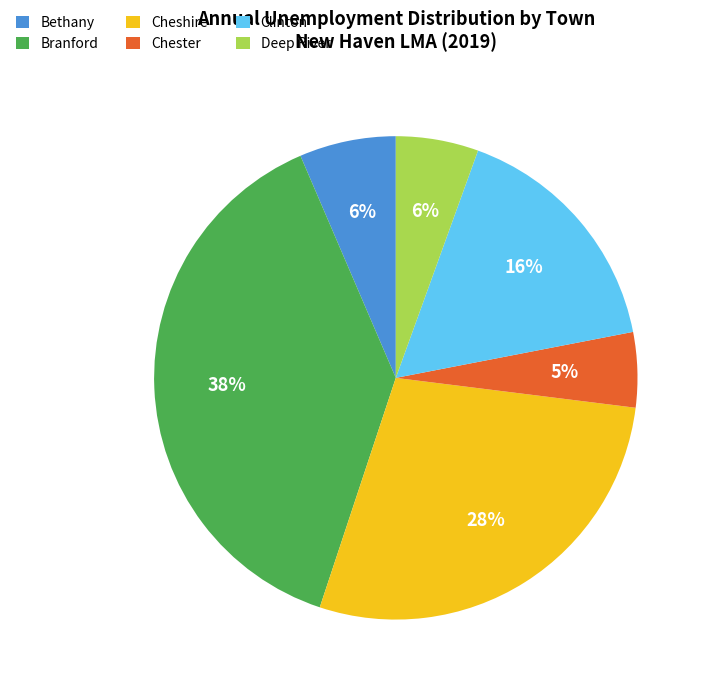

Is it true that Branford is 28% of the pie?

False